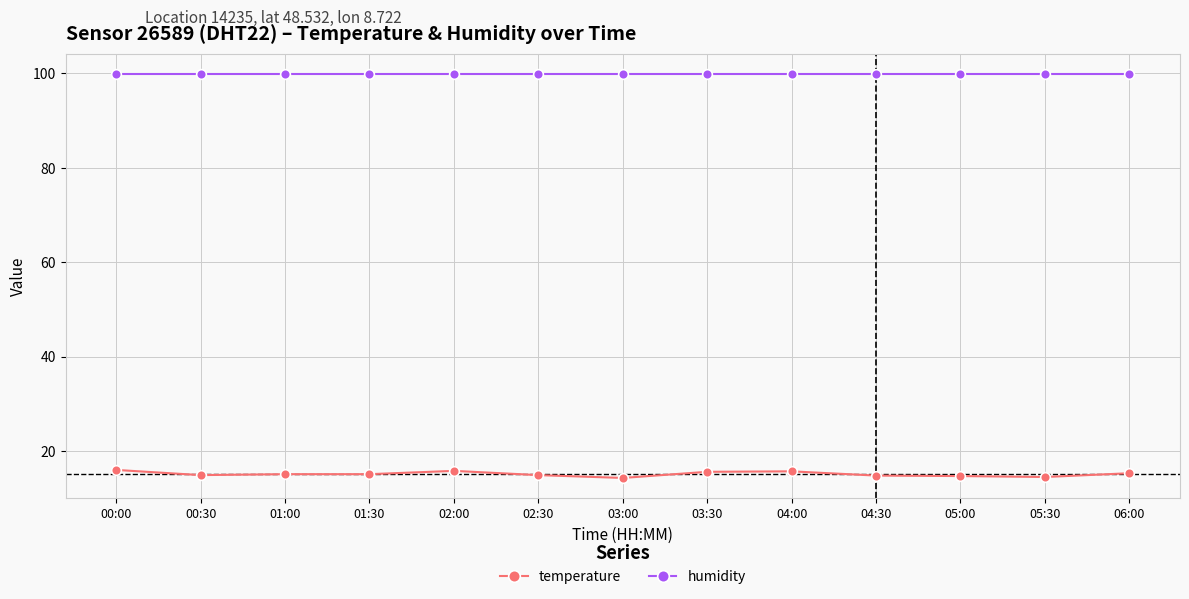

What is the label of the 13th point from the left?

06:00